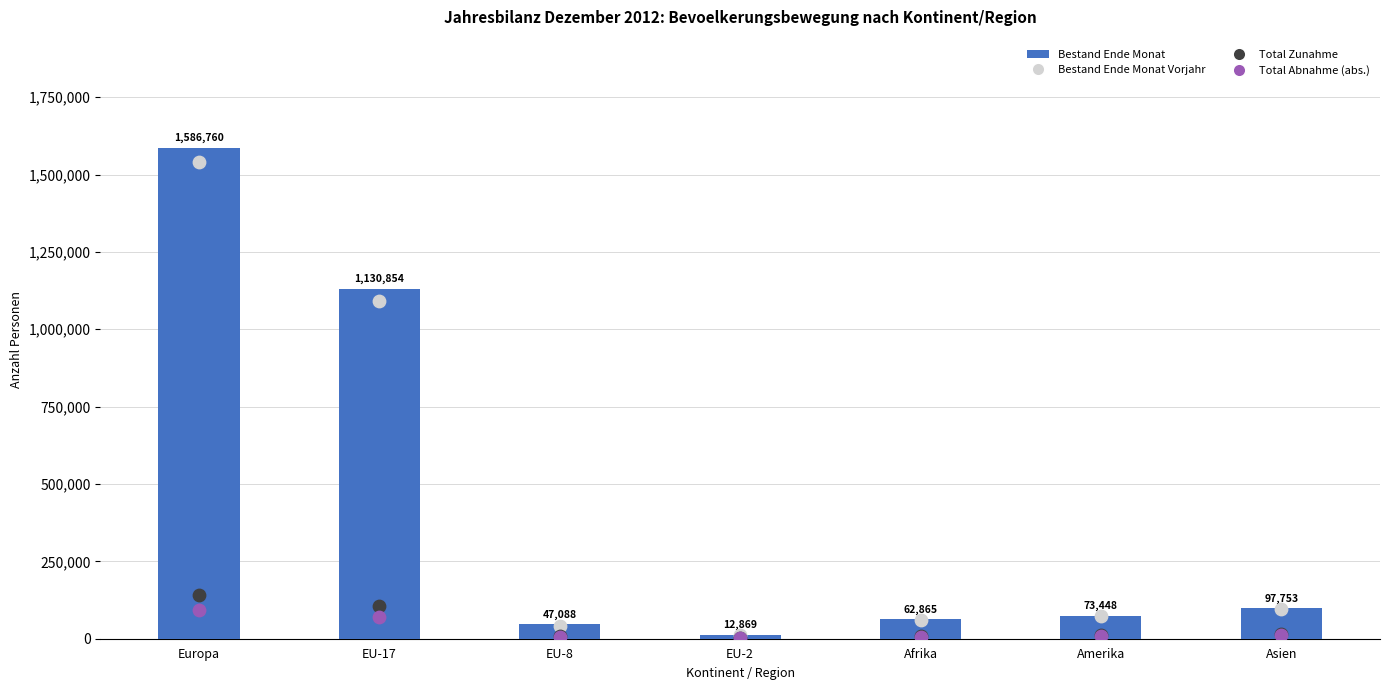

Which series contains the highest Y value?

Bestand Ende Monat